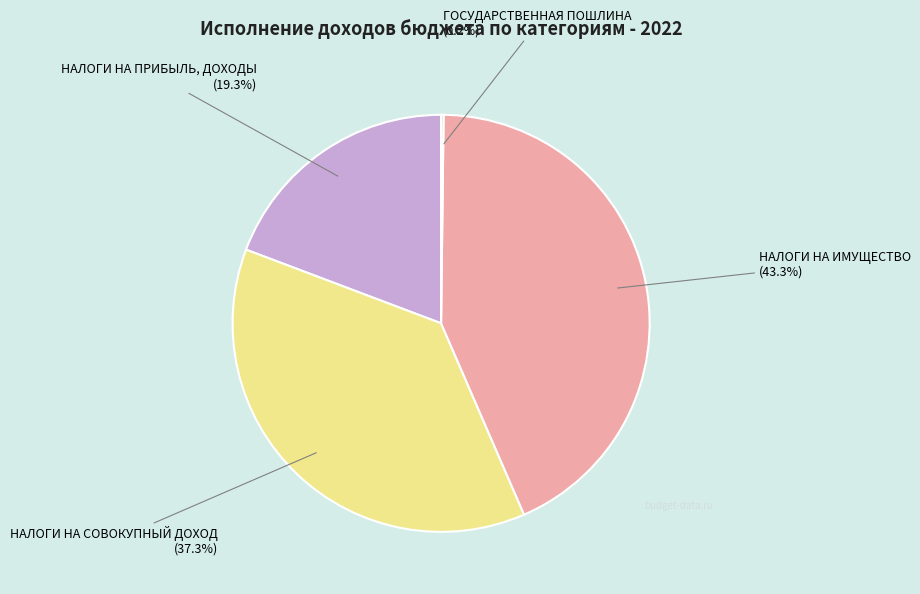

Is it true that НАЛОГИ НА ПРИБЫЛЬ, ДОХОДЫ is 30% of the pie?

False